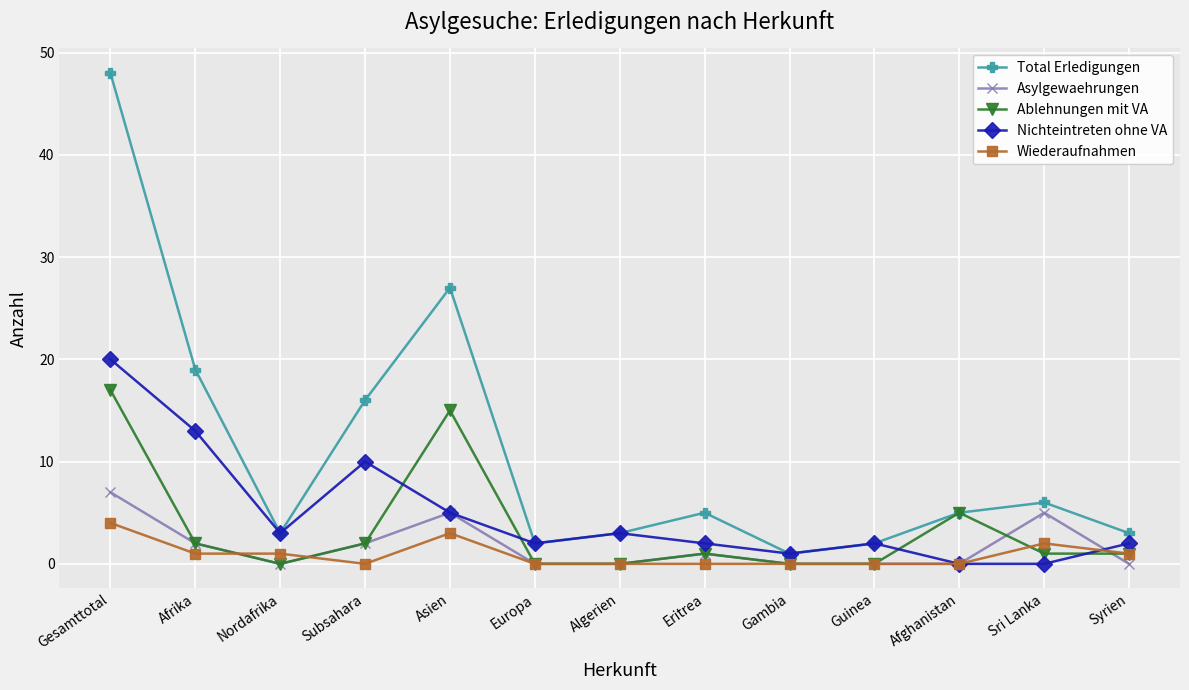

What is the label of the 4th point from the right?

Guinea